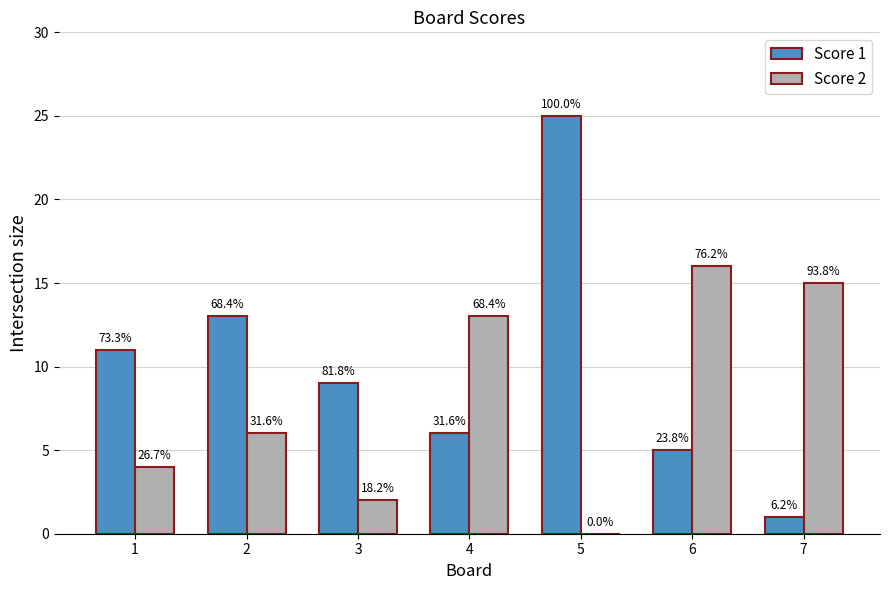

Are the bars horizontal?

No